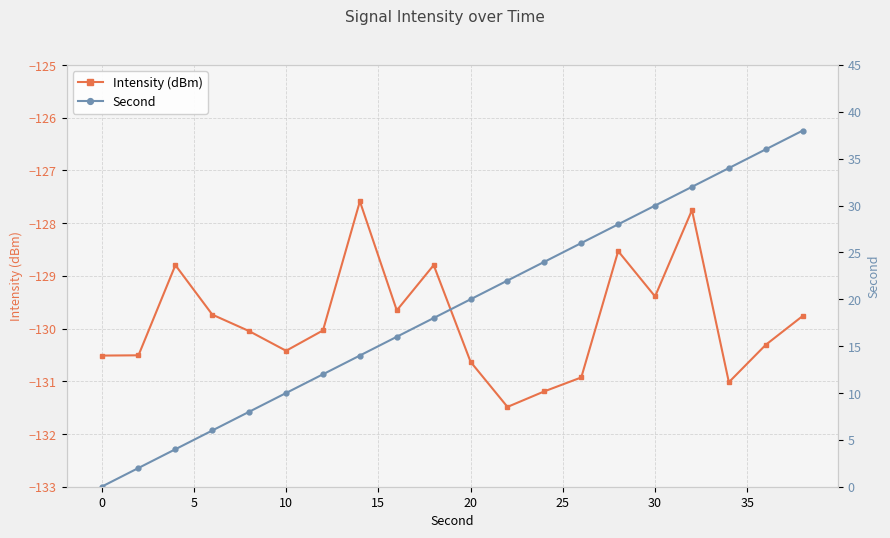

How many lines are shown in the chart?

2